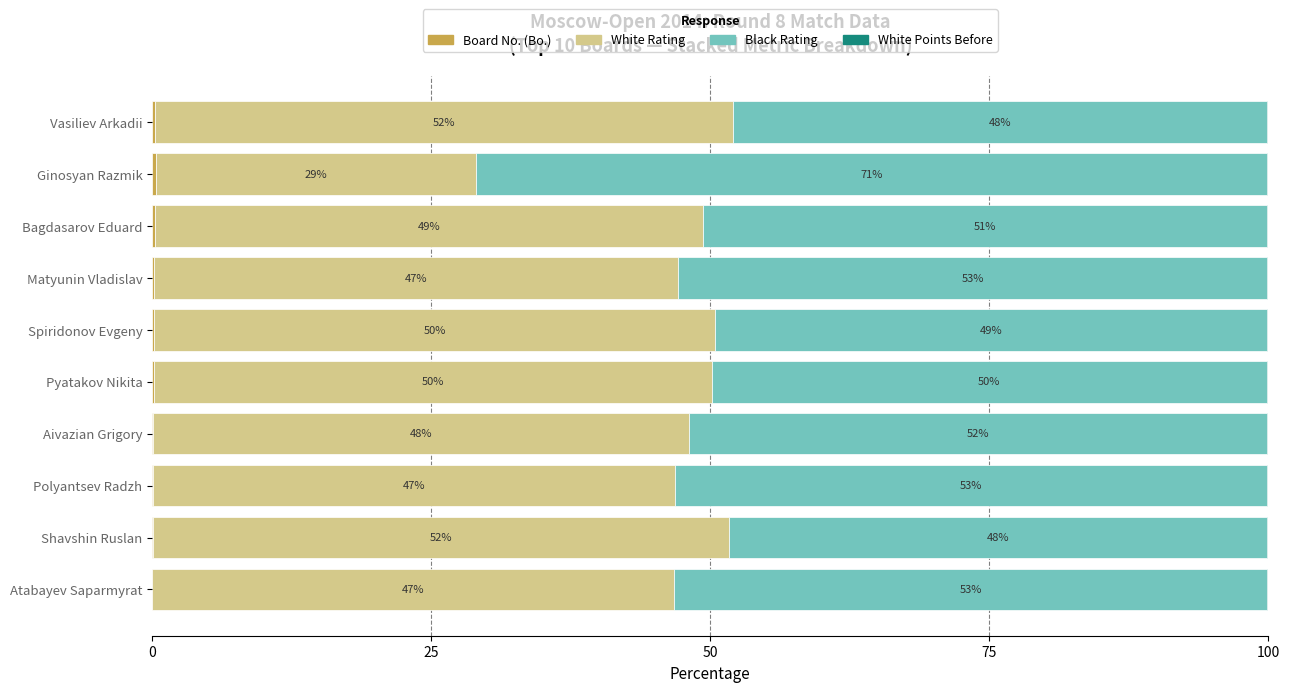

What is the total value across all series at Vasiliev Arkadii?

100.0